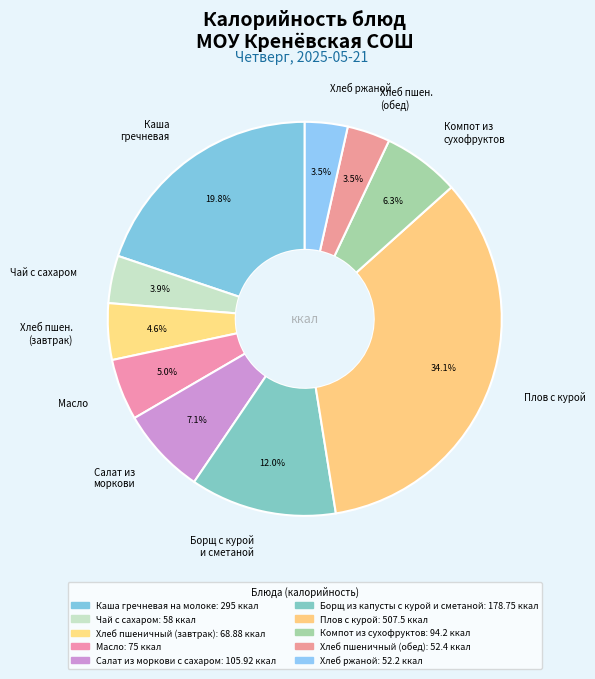

Does Хлеб ржаной represent more than half of the total?

No